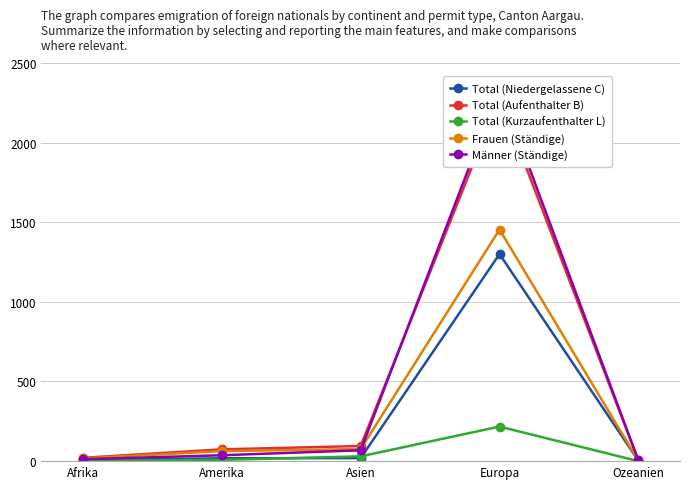

True or false: Männer (Ständige) and Total (Kurzaufenthalter L) intersect in this chart.

False